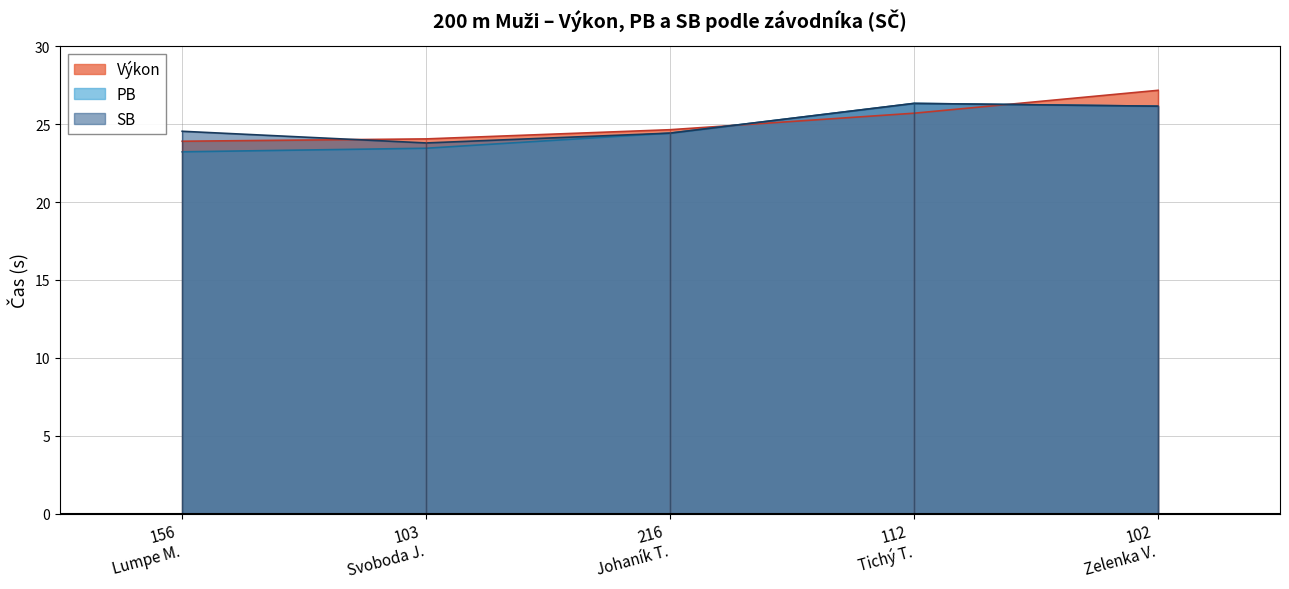

True or false: PB and SB intersect in this chart.

False